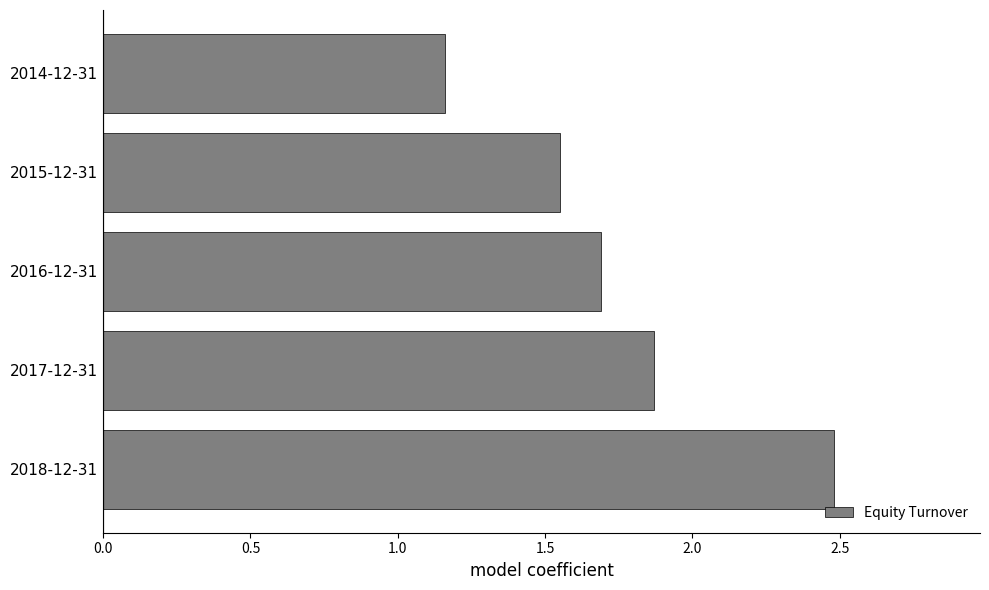

Rank the categories by value from highest to lowest.

2018-12-31, 2017-12-31, 2016-12-31, 2015-12-31, 2014-12-31